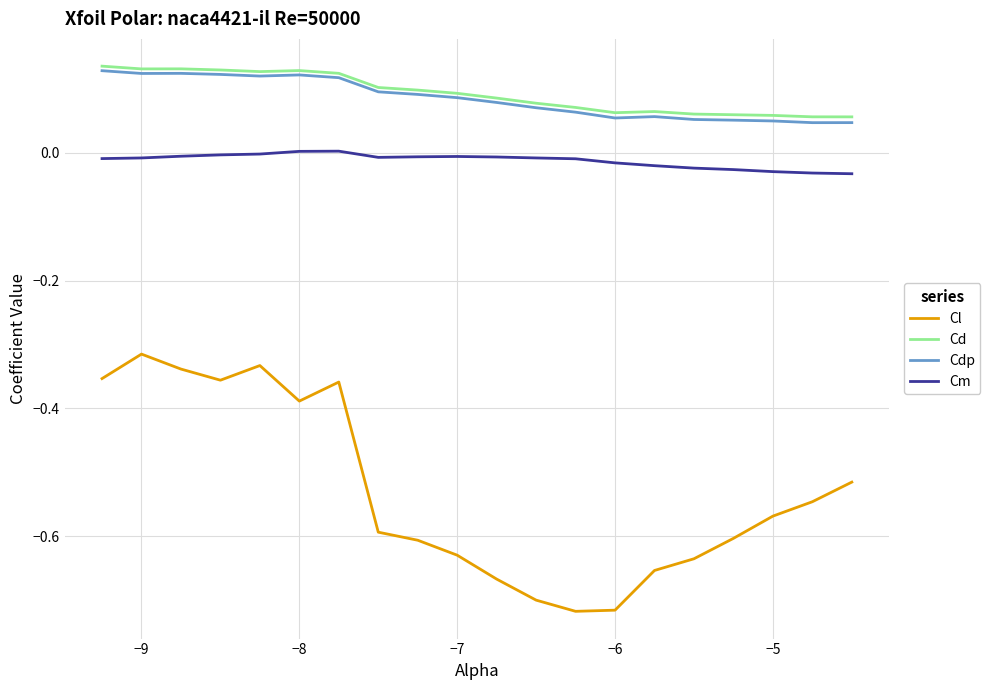

True or false: Cl and Cd intersect in this chart.

False